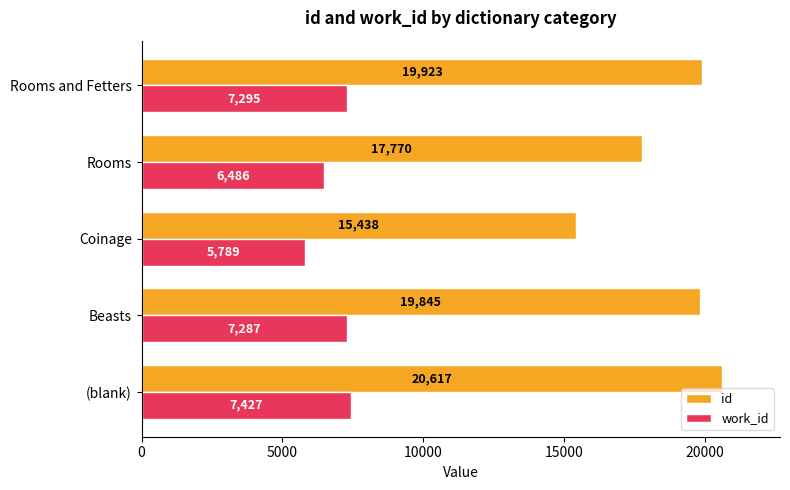

What is the sum of the work_id values at (blank) and Beasts?

14714.0